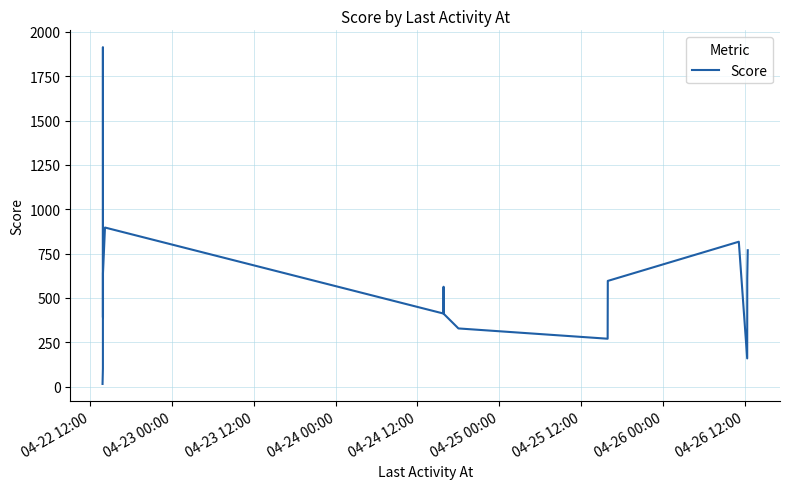

What is the difference between the maximum and minimum values?

1899